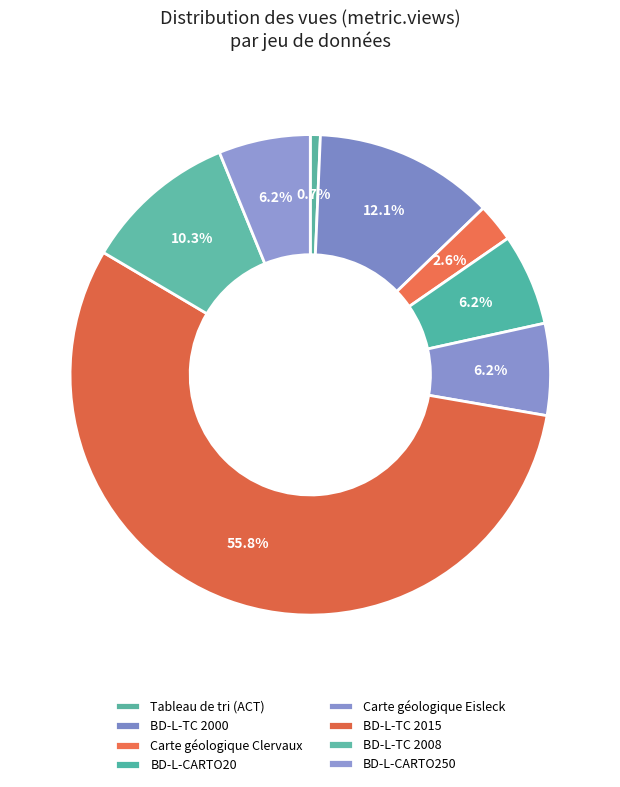

Count the number of slices in the pie.

8